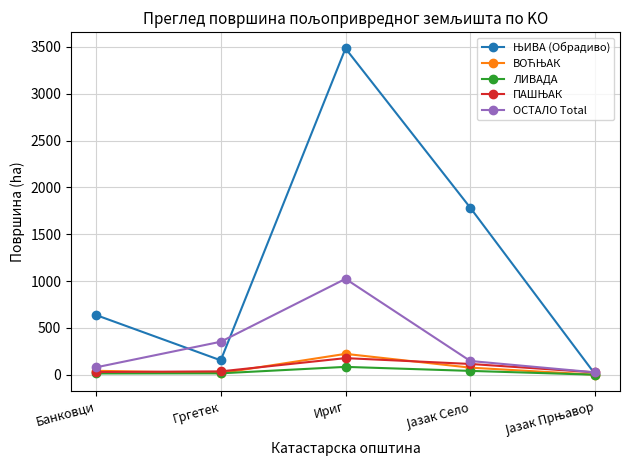

At which category is the sum across all series the highest?

Ириг